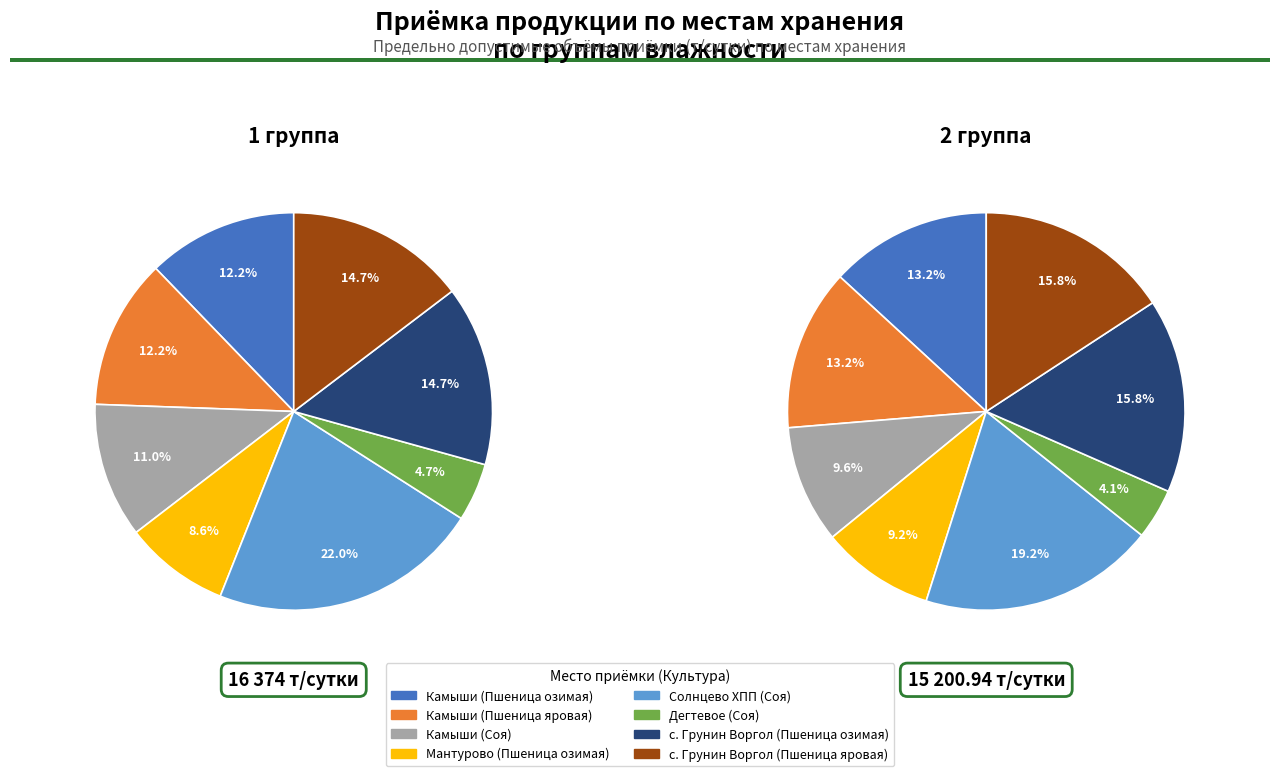

How many segments does this pie chart have?

8